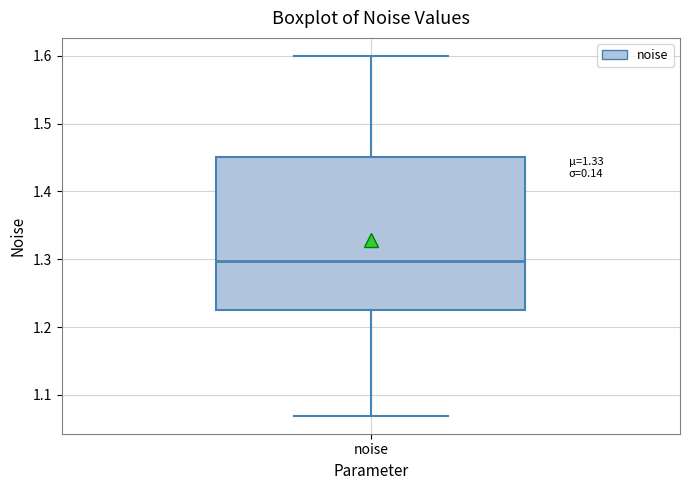

Transcribe this box plot: give where the median line is, the range the box spans, and where the two whiskers end, as read against the y-axis. The values are not printed on the chart, so give them approximately, as read against the axis.

median 1.30, box 1.22 to 1.45, whiskers 1.07 to 1.60